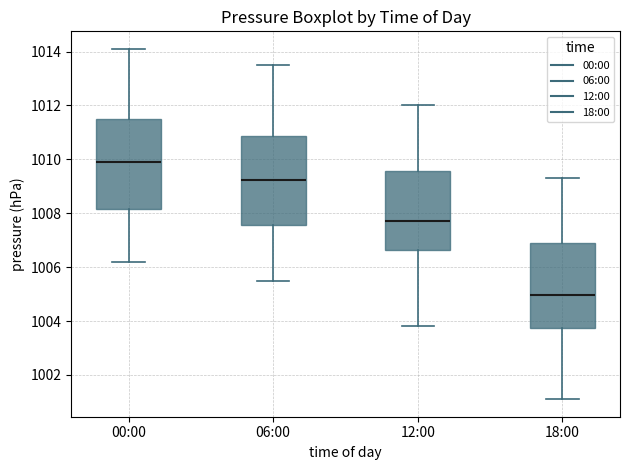

Which box's median line is the lowest?

18:00